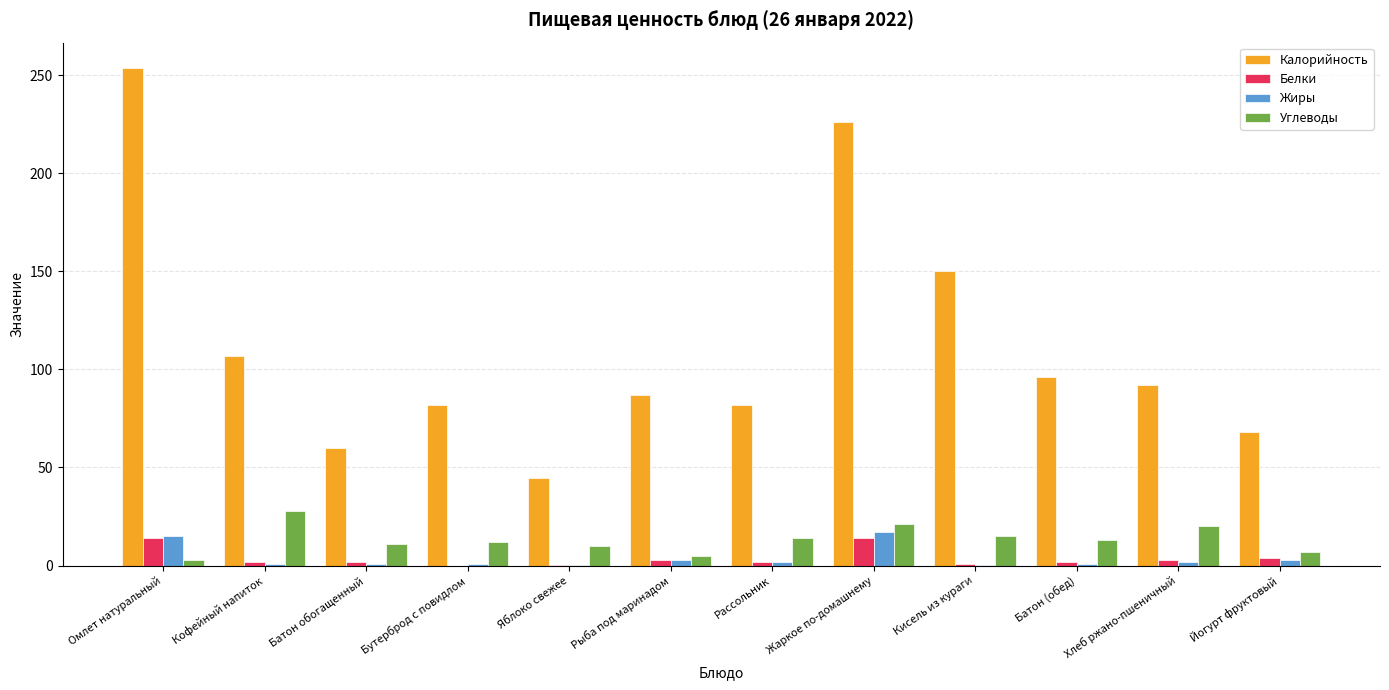

Are the bars grouped side by side (vs. stacked)?

Yes